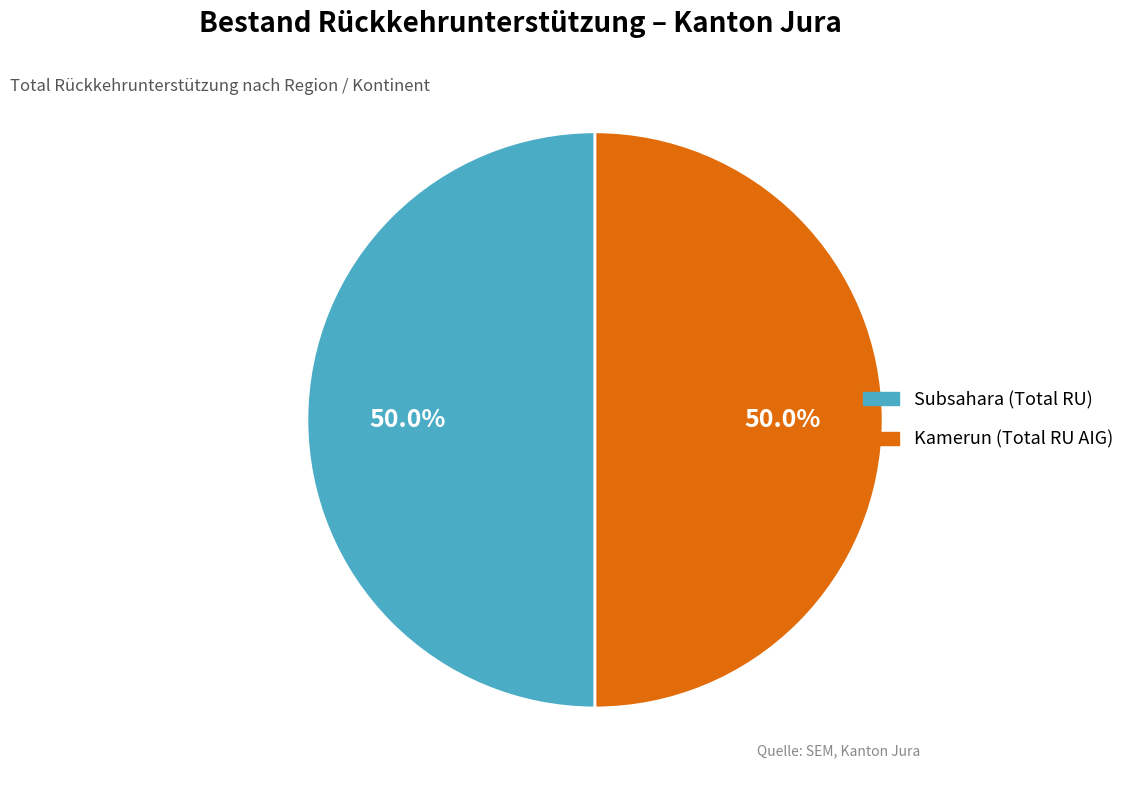

To the nearest percent, what is the difference between the largest and smallest slice percentages?

0%